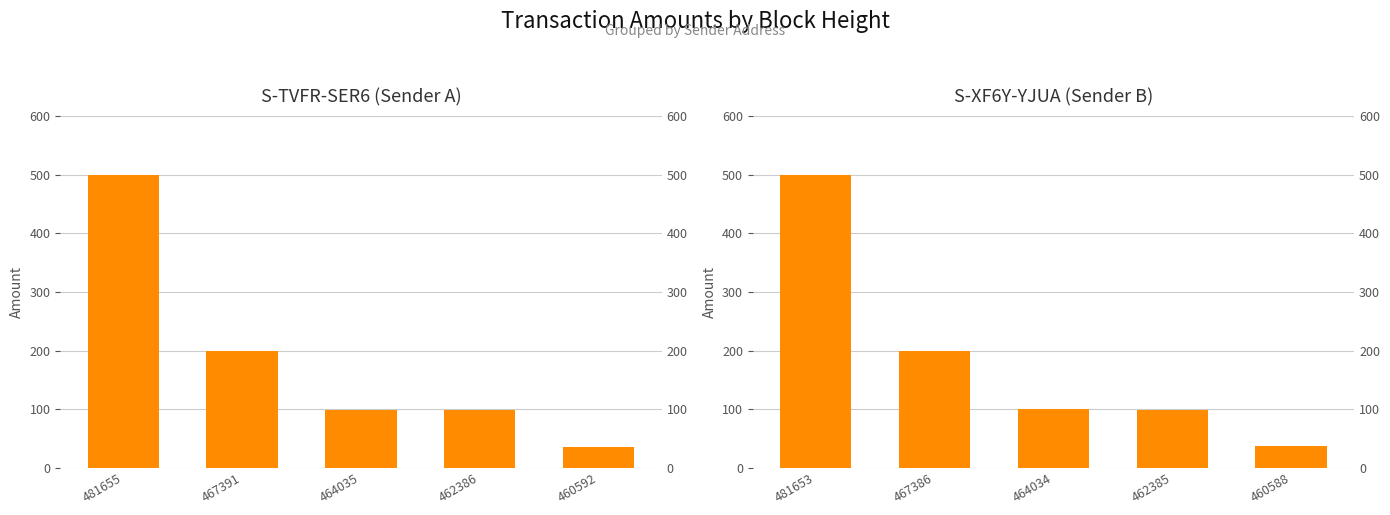

Which series has the largest range (max minus min)?

S-TVFR-SER6 (Sender A)